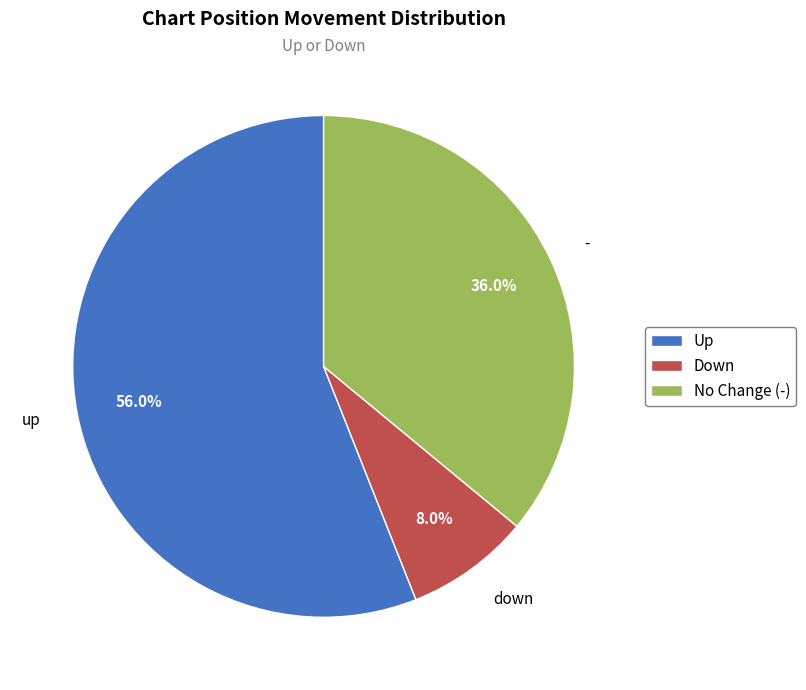

Rank the categories by value from lowest to highest.

Down, No Change (-), Up